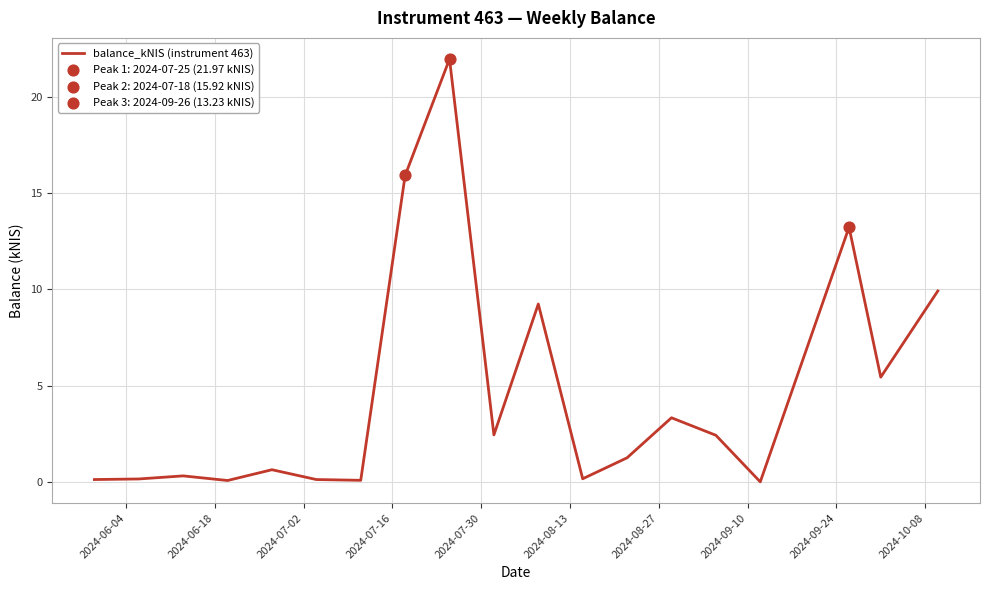

What is the maximum value shown in the chart?

22.0